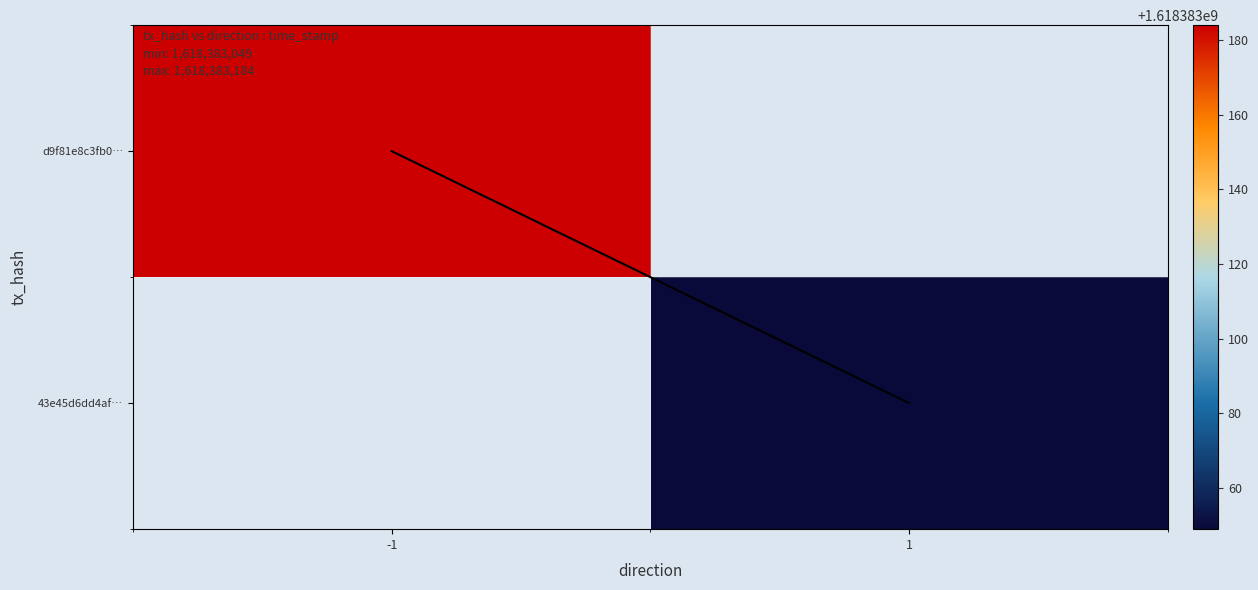

Between direction and time_stamp, which is larger?

time_stamp